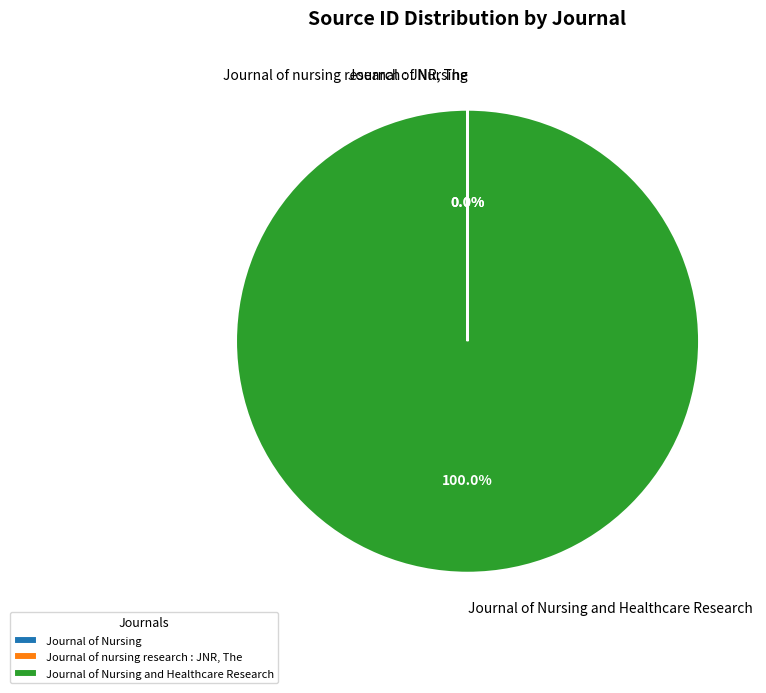

Is there a majority slice in this chart?

Yes